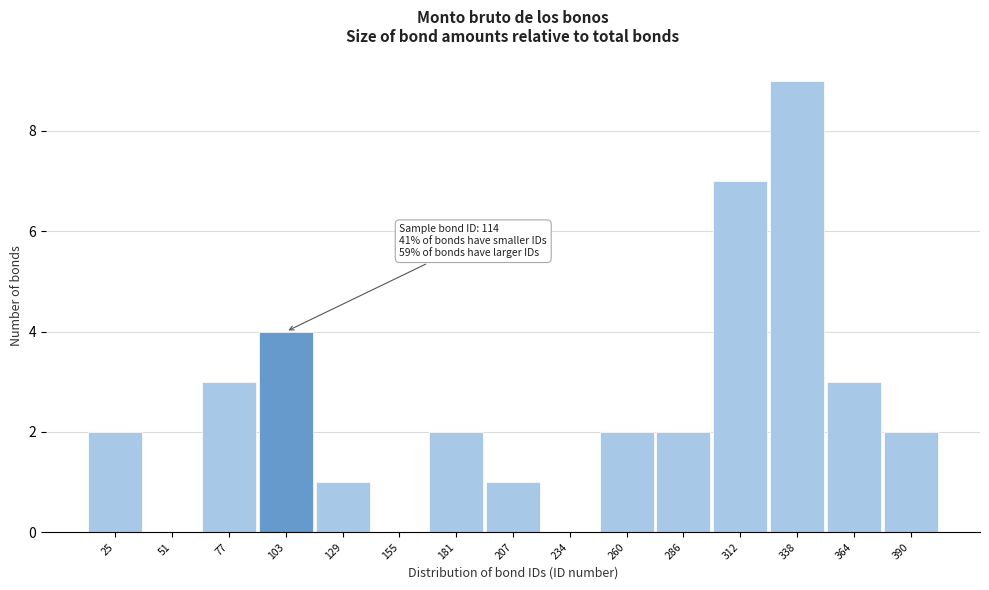

Reading left to right, list all the values displayed in this chart.

25=2	51=0	77=3	103=4	129=1	155=0	181=2	207=1	234=0	260=2	286=2	312=7	338=9	364=3	390=2